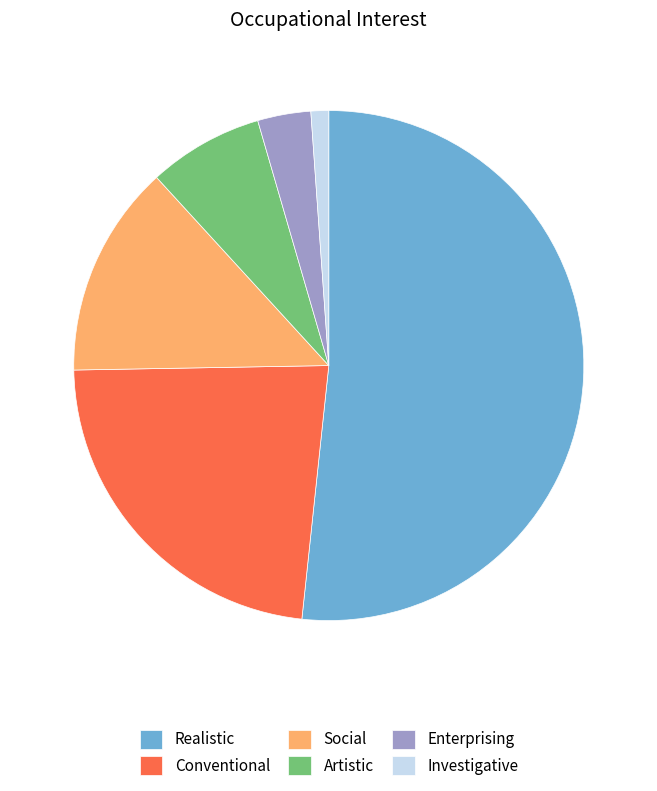

Is the sum of Conventional and Investigative greater than half?

No